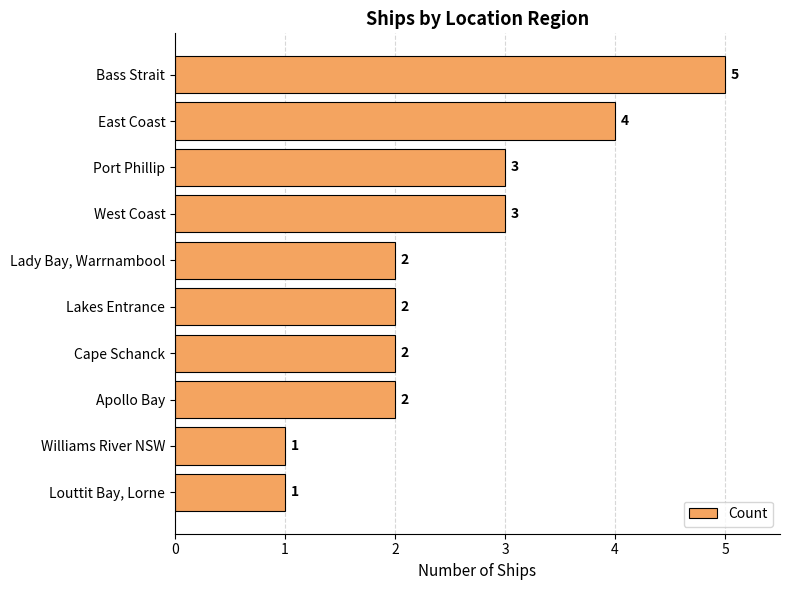

True or false: the data shows 2 at Cape Schanck.

True